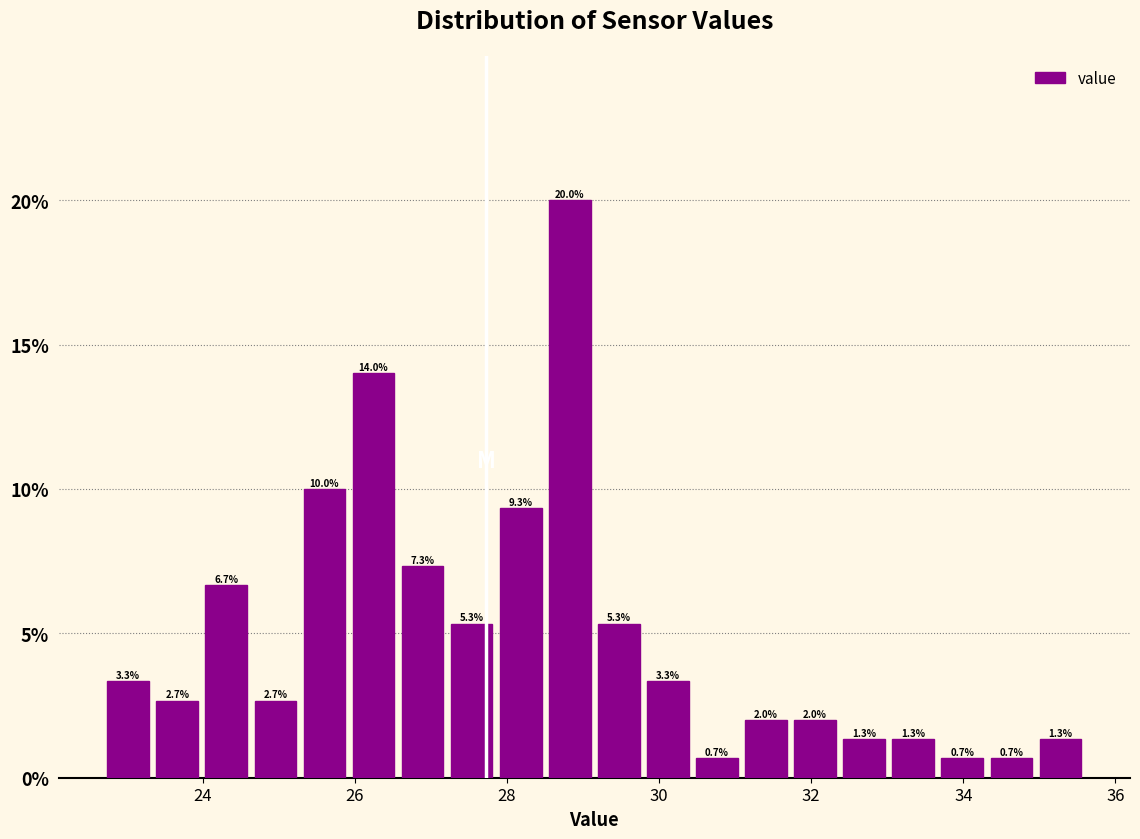

Read against the x-axis, roughly where is the centre of the tallest bar?

28.8